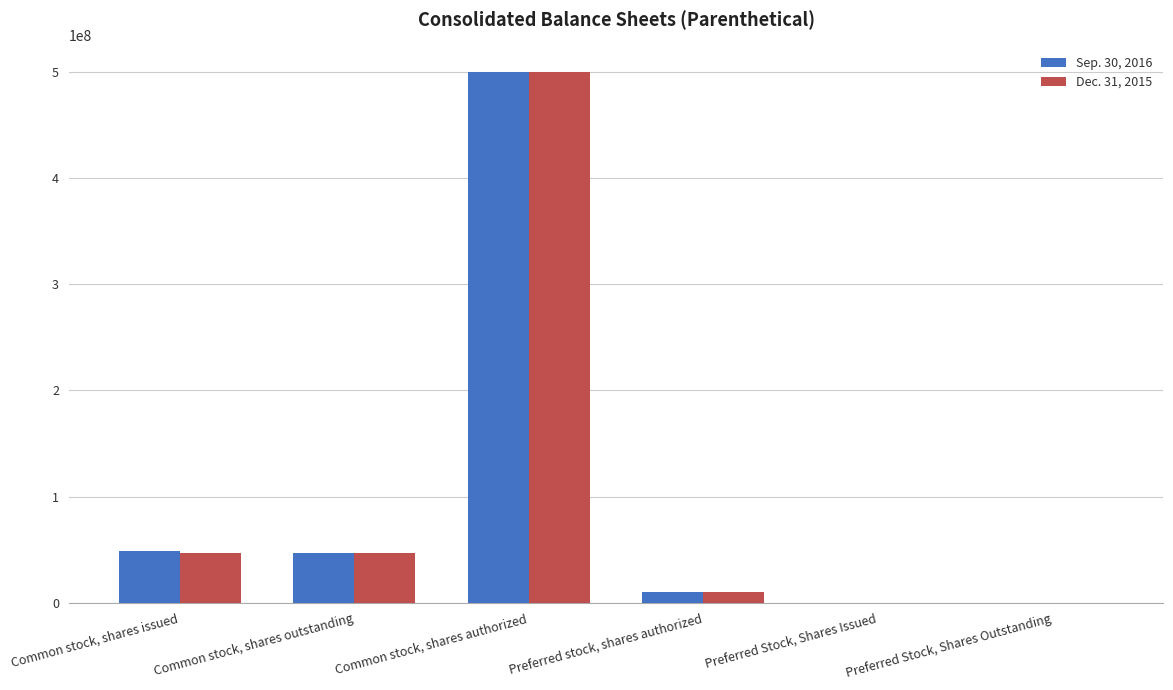

At which label does Sep. 30, 2016 reach its peak?

Common stock, shares authorized